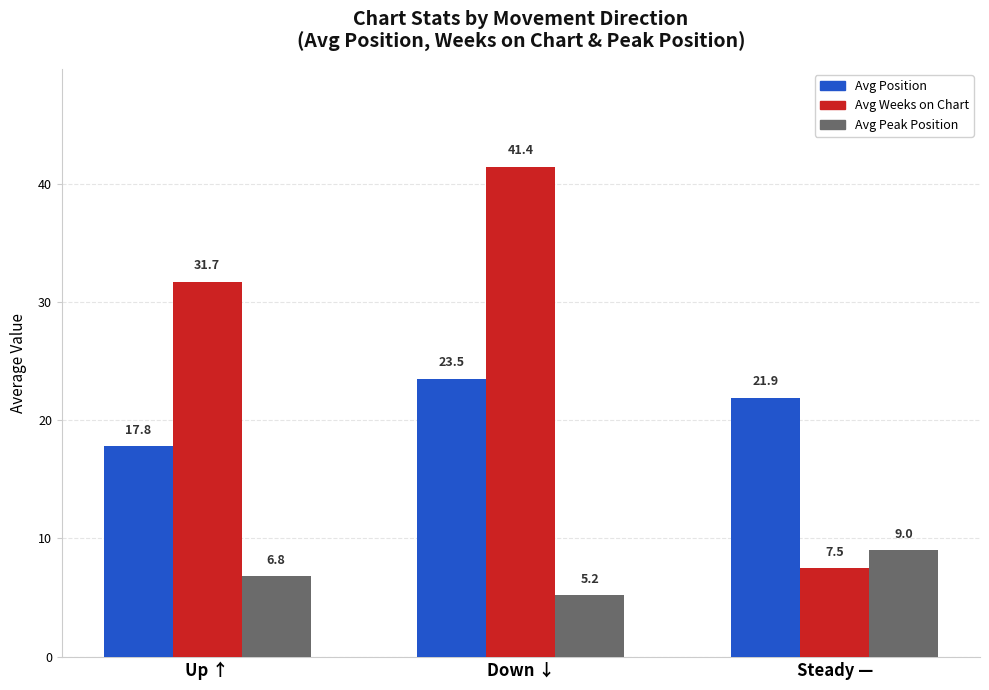

What are all the series names shown in the legend?

Avg Position, Avg Weeks on Chart, Avg Peak Position